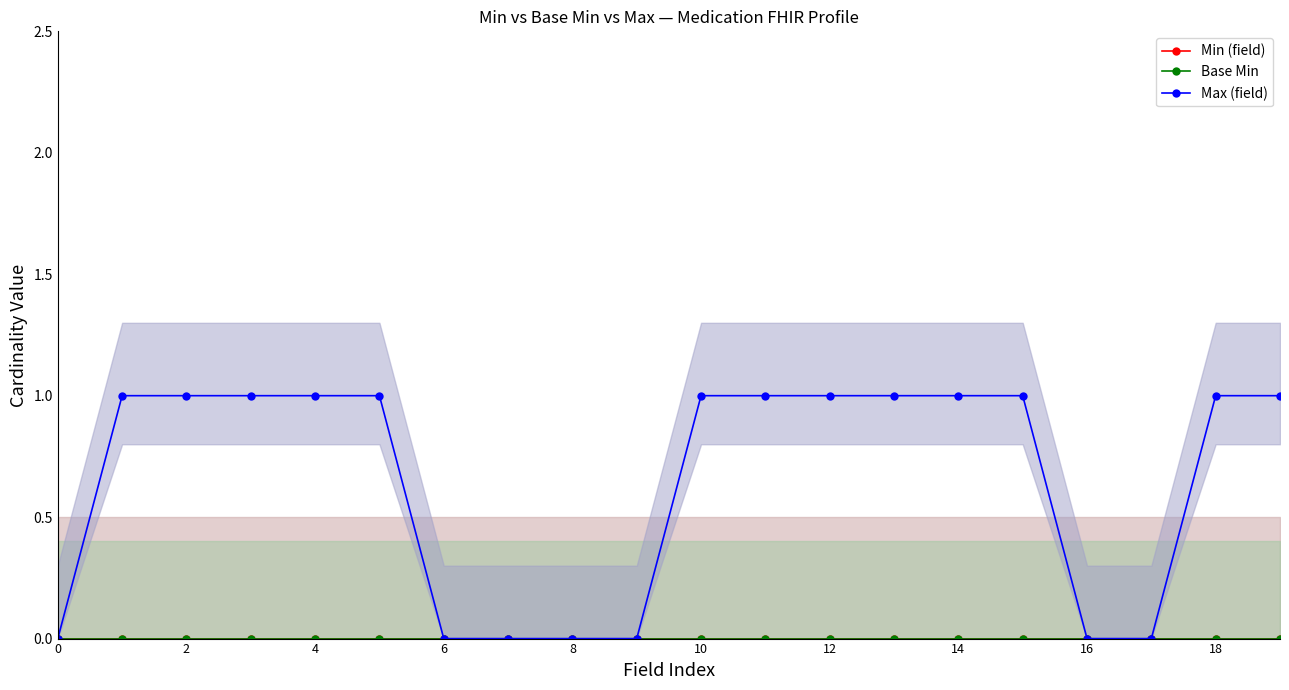

True or false: Min (field) has a value of 0 at 14.

True